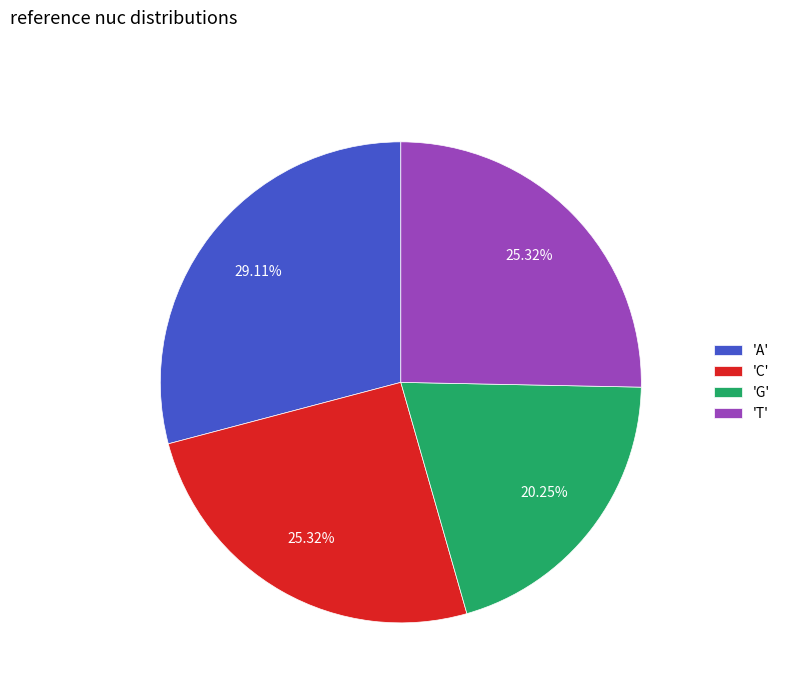

Count the number of slices in the pie.

4